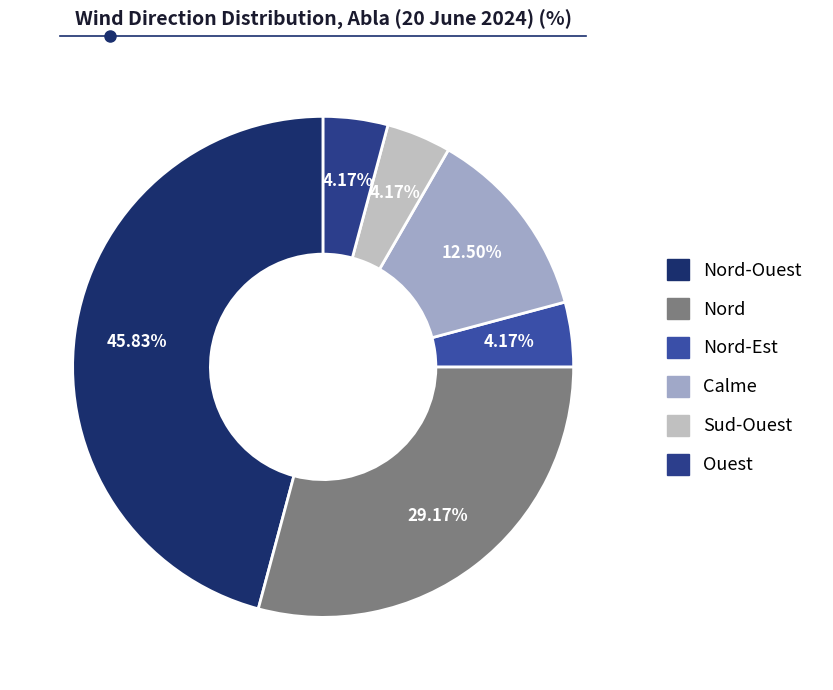

Count the number of slices in the pie.

6